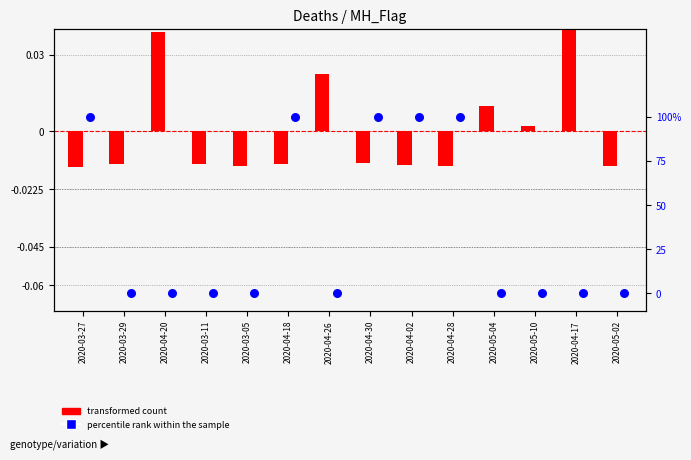

Which series contains the highest Y value?

percentile rank within the sample